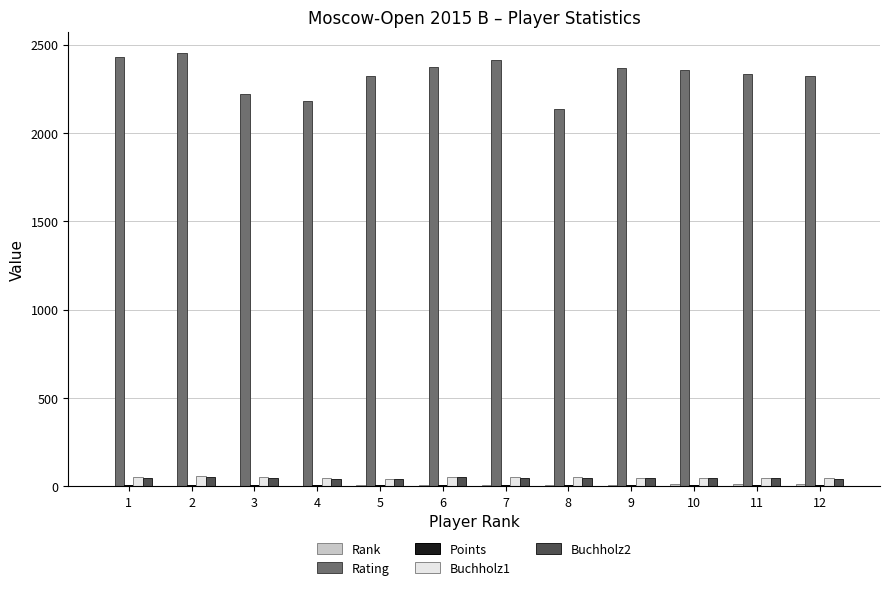

How many series are shown in this chart?

5